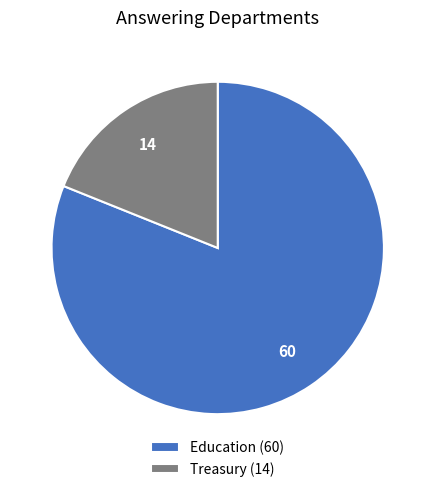

Combined, do Treasury (14) and Education (60) account for over 50%?

Yes